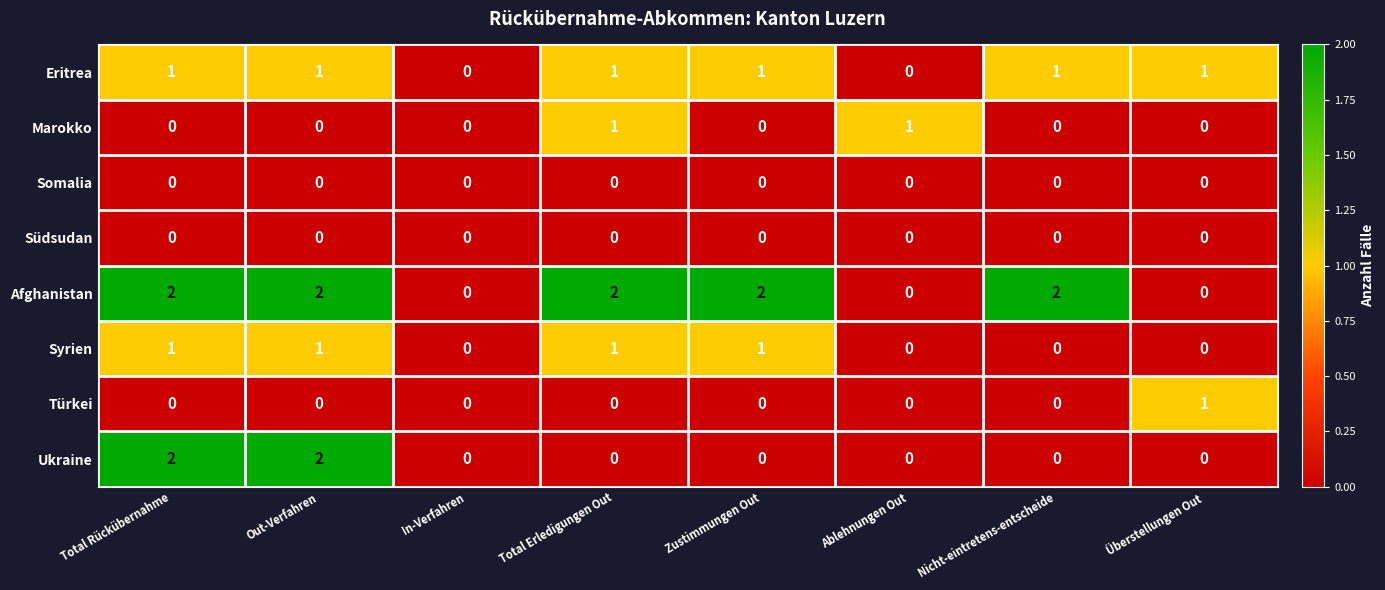

Between Out-Verfahren and Nicht-eintretens-entscheide, which series saw the biggest shift?

Ukraine